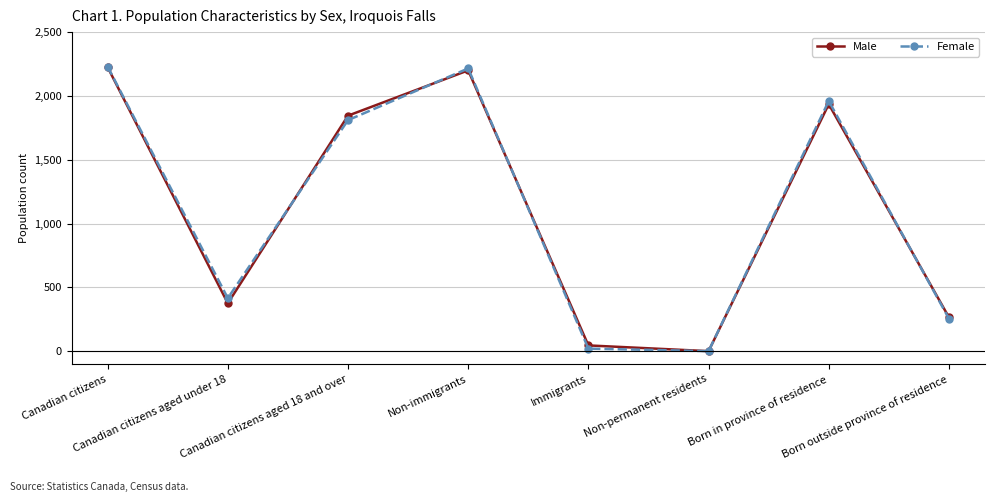

How many lines are shown in the chart?

2